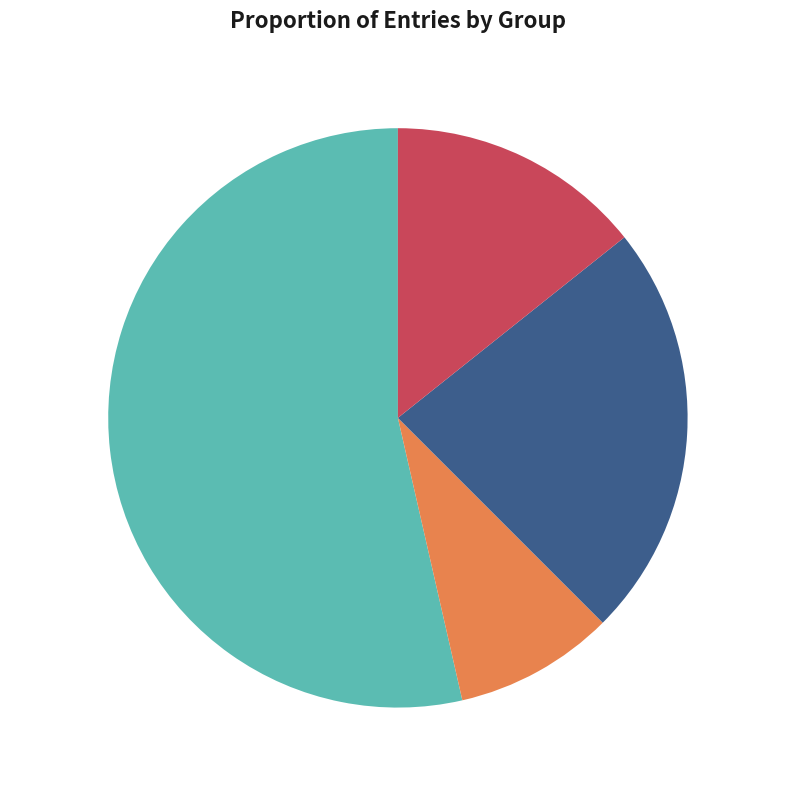

What is the smallest slice in the pie chart?

J